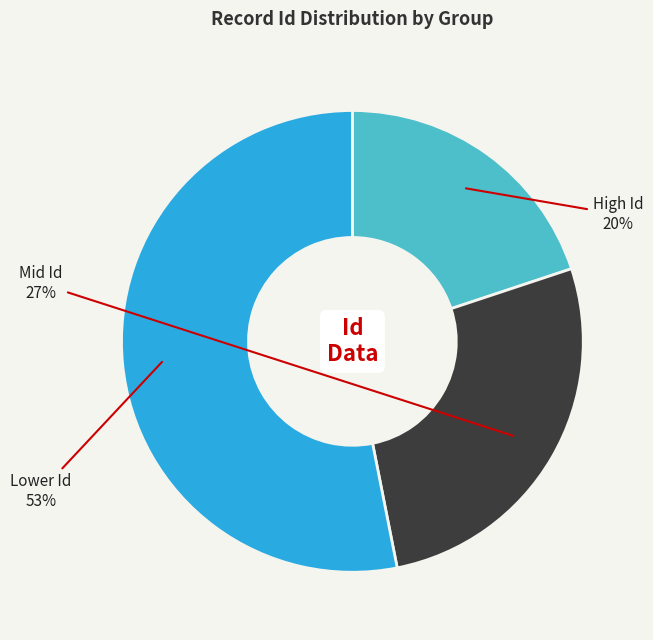

To the nearest percent, what is the difference between the largest and smallest slice percentages?

33%